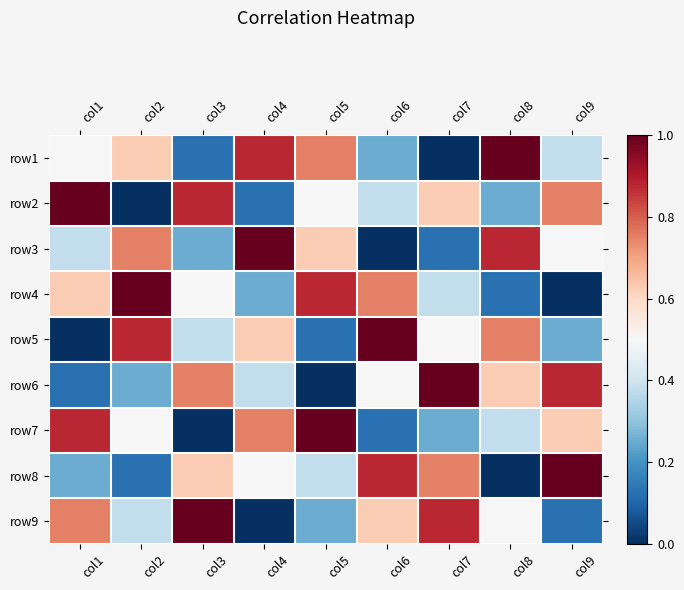

What is the greatest value displayed?

1.0